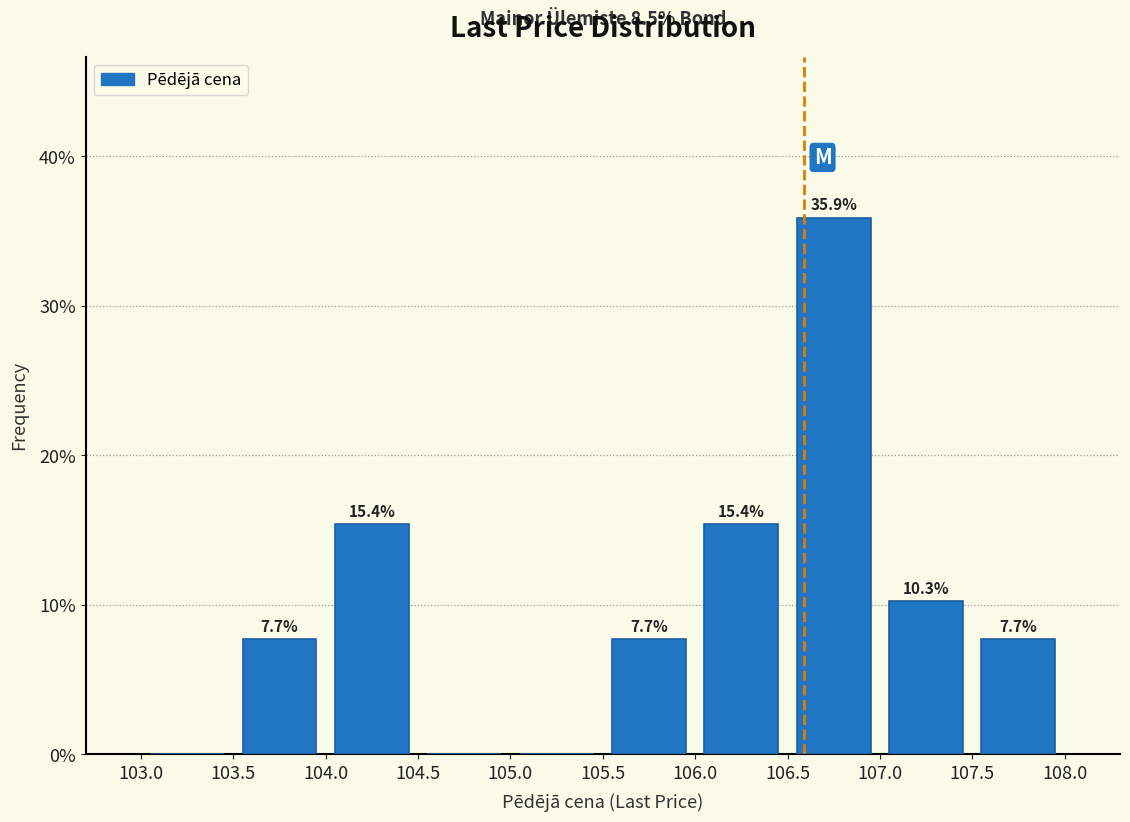

Which range on the x-axis has the tallest bar?

106.5 to 107.0